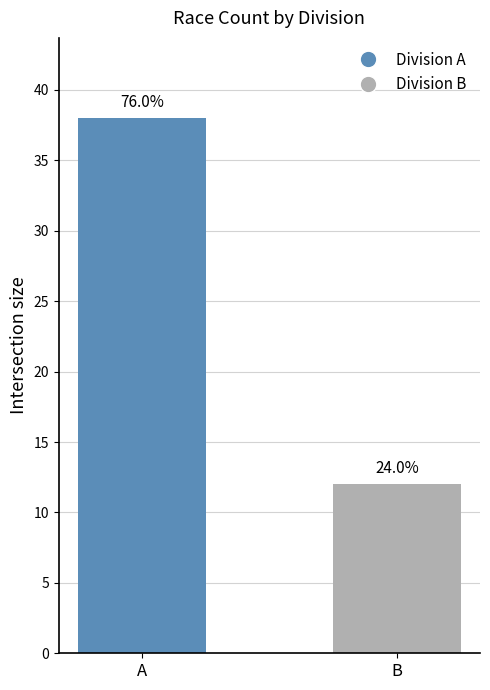

Does the chart contain any negative values?

No